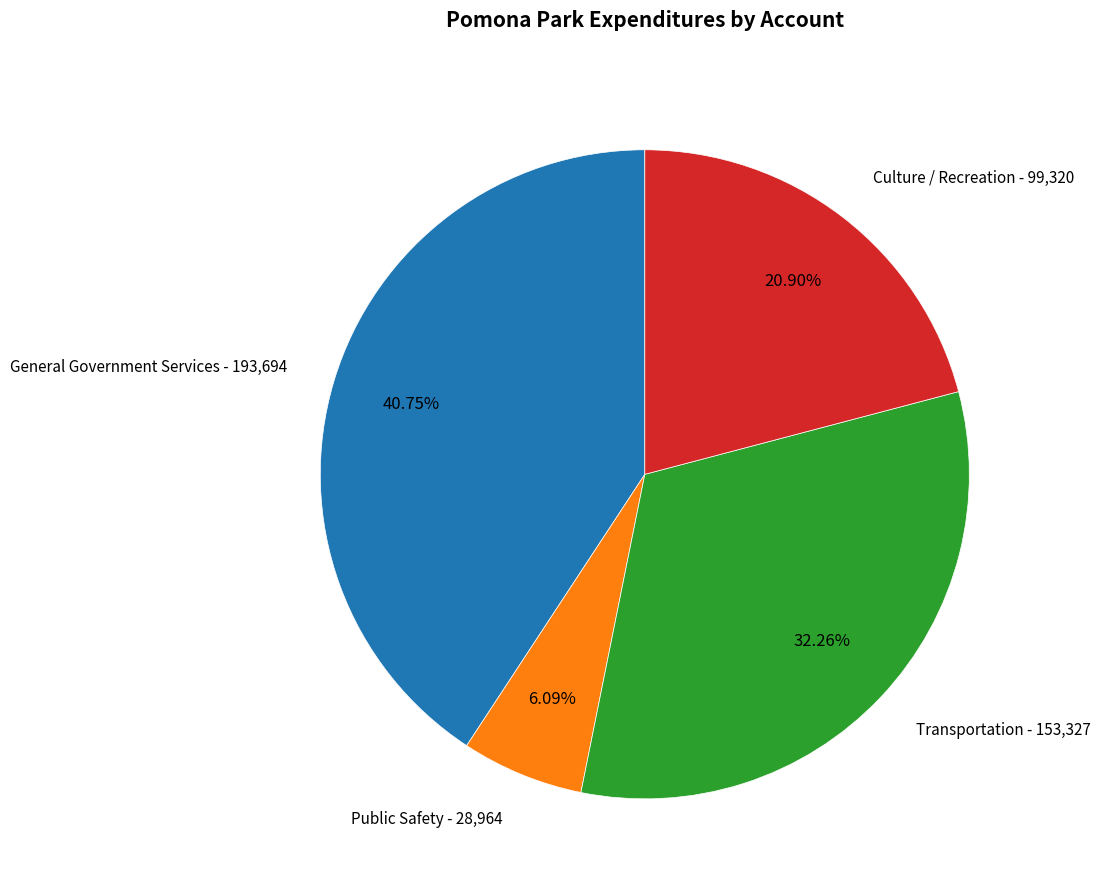

To the nearest percent, what portion does Transportation represent?

32%